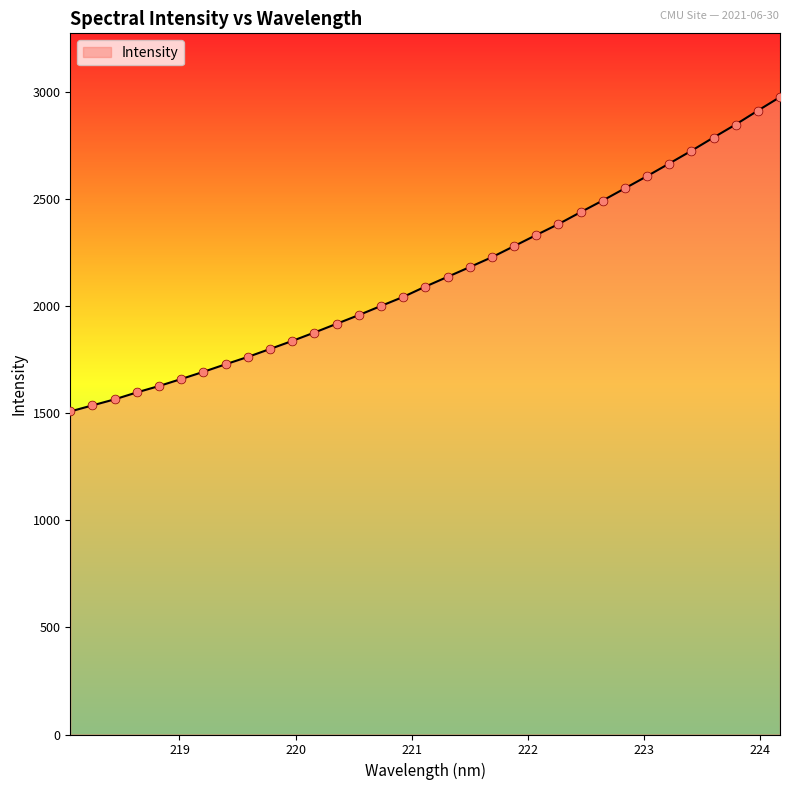

What is the smallest value displayed?

1508.2